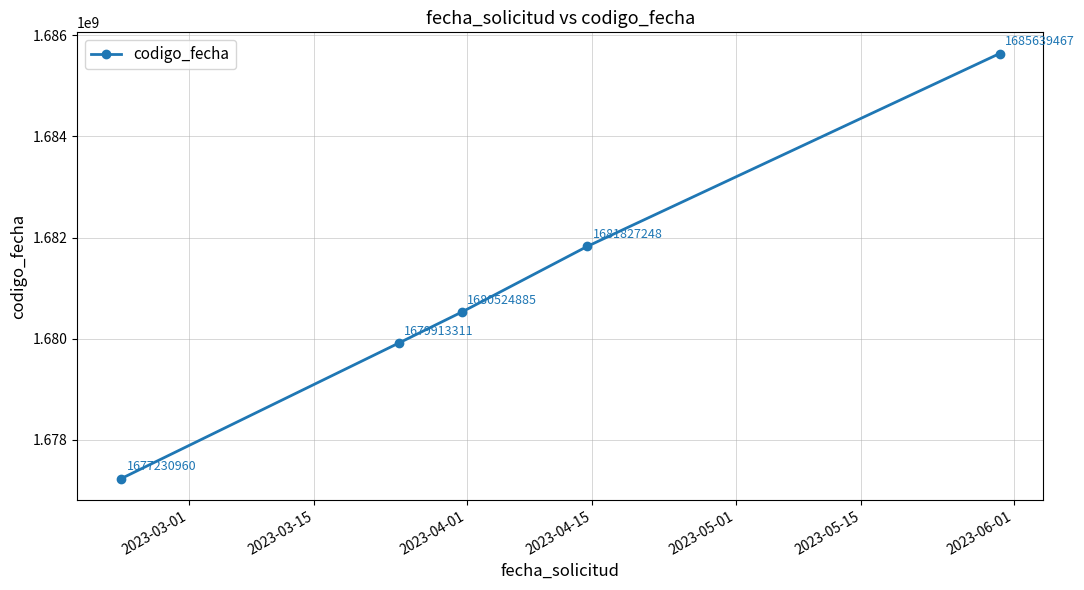

How many lines are shown in the chart?

1